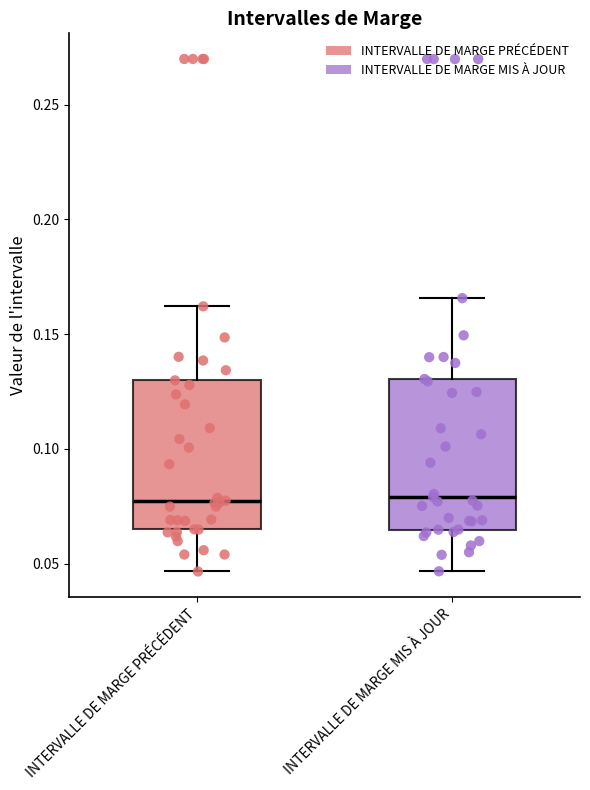

Where does the upper whisker of the box for INTERVALLE DE MARGE PRÉCÉDENT end on the y-axis? The values are not printed on the chart, so give them approximately, as read against the axis.

0.160